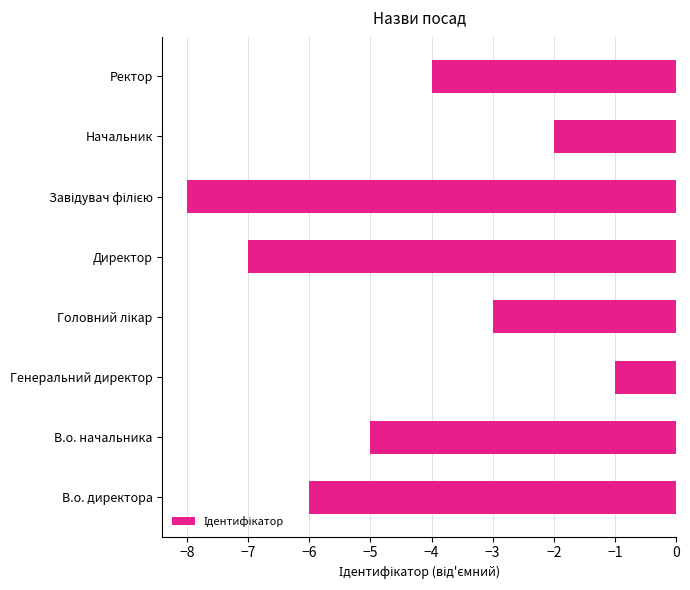

How many bars are there in total?

8